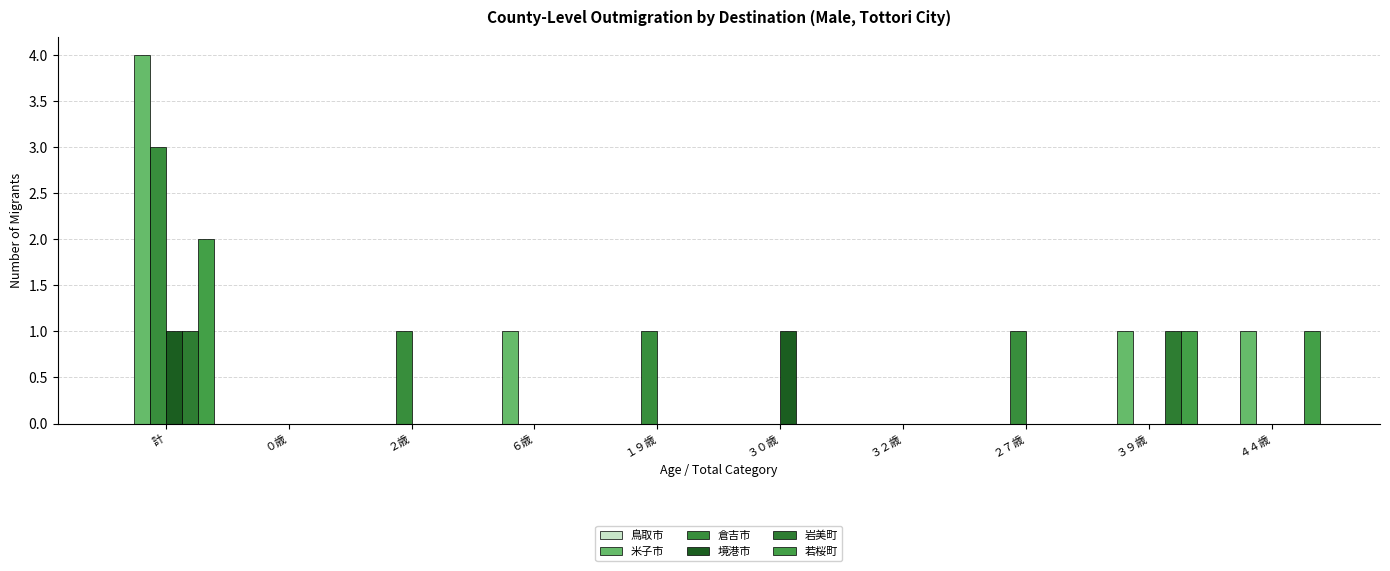

Which has a higher value, １９歳 or ３９歳?

１９歳